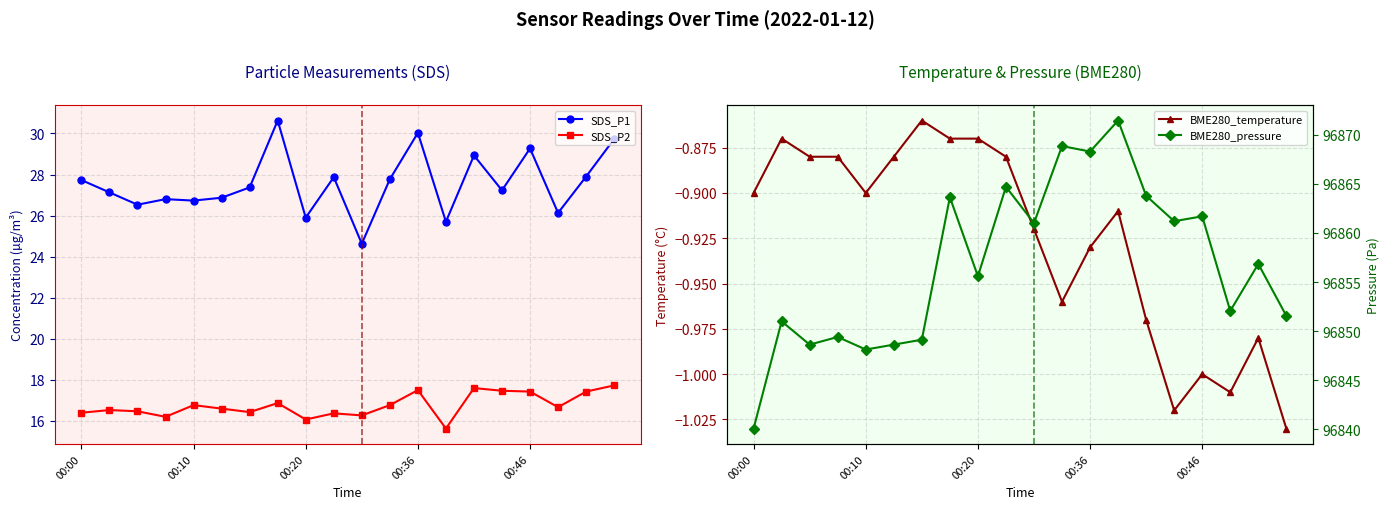

What are all the series names shown in the legend?

SDS_P1, SDS_P2, BME280_temperature, BME280_pressure